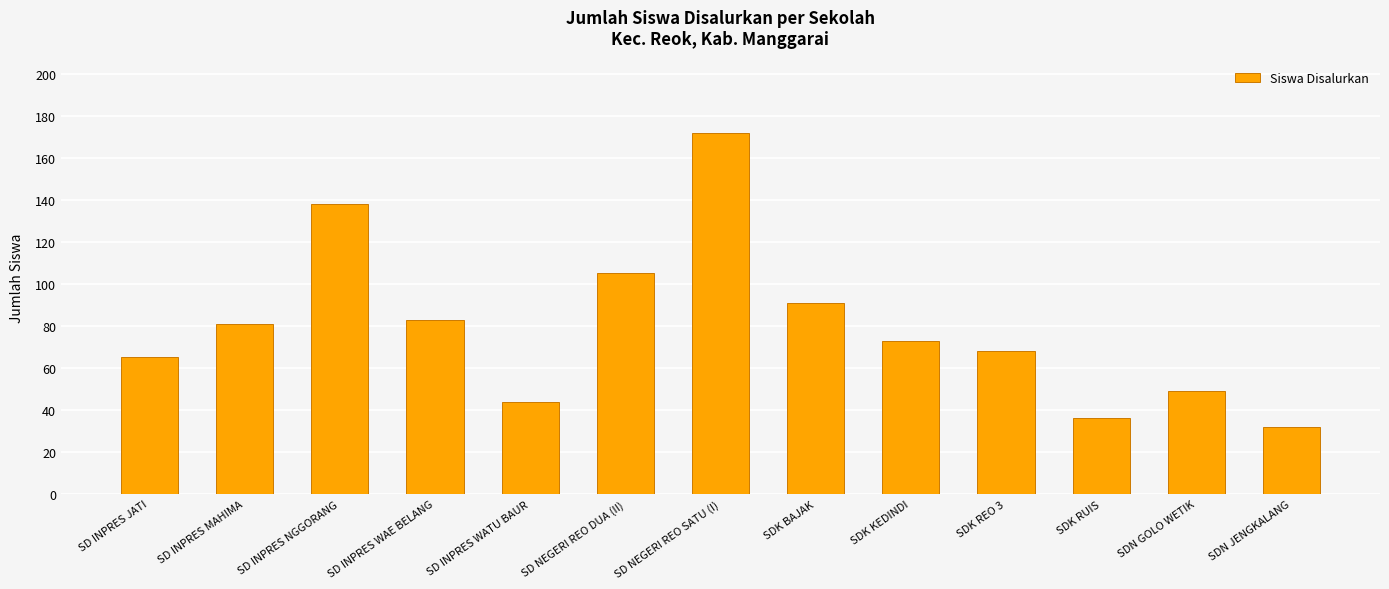

Between SDK RUIS and SD NEGERI REO DUA (II), which is larger?

SD NEGERI REO DUA (II)